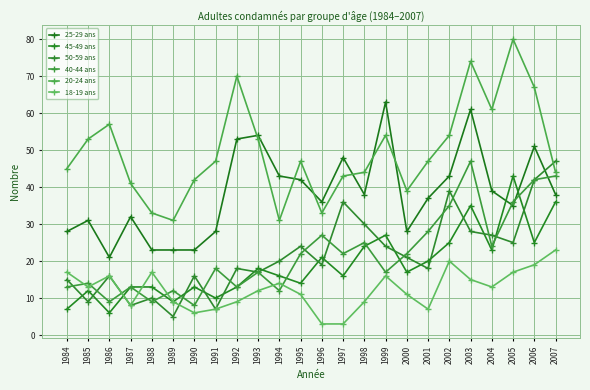

What is the difference between the 25-29 ans values at 1986 and 2004?

18